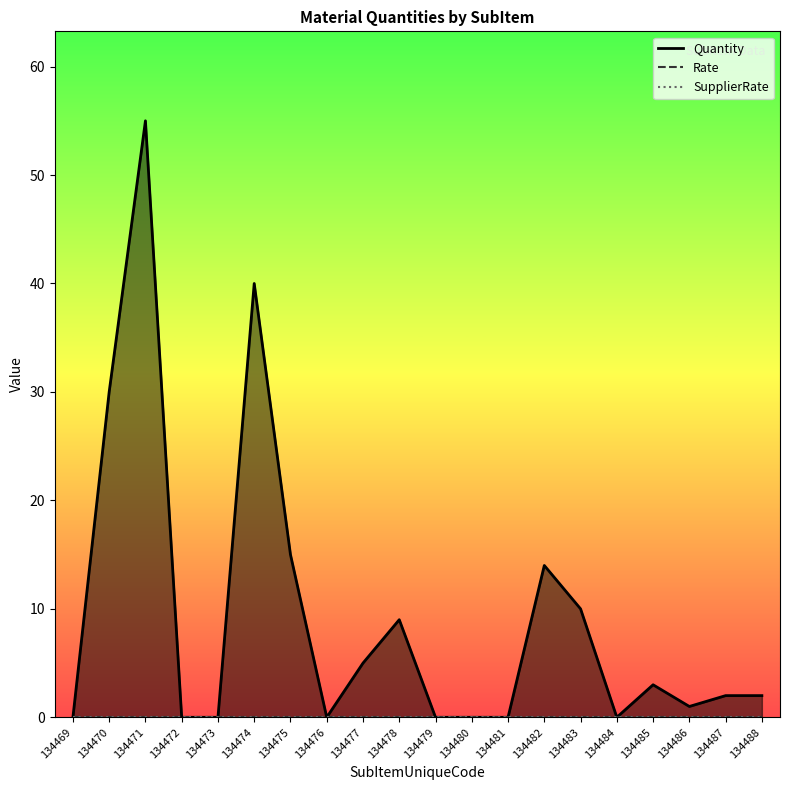

The value of Rate at 134475 is 0. True or false?

True